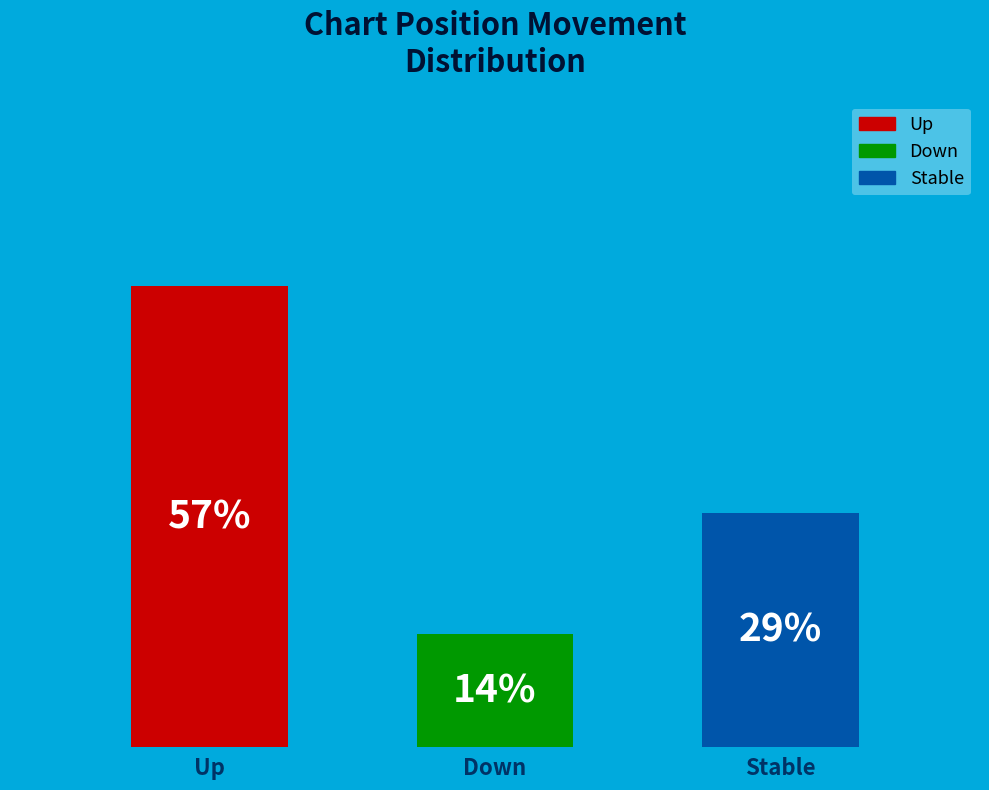

What is the total percentage of up and -?

86.0%